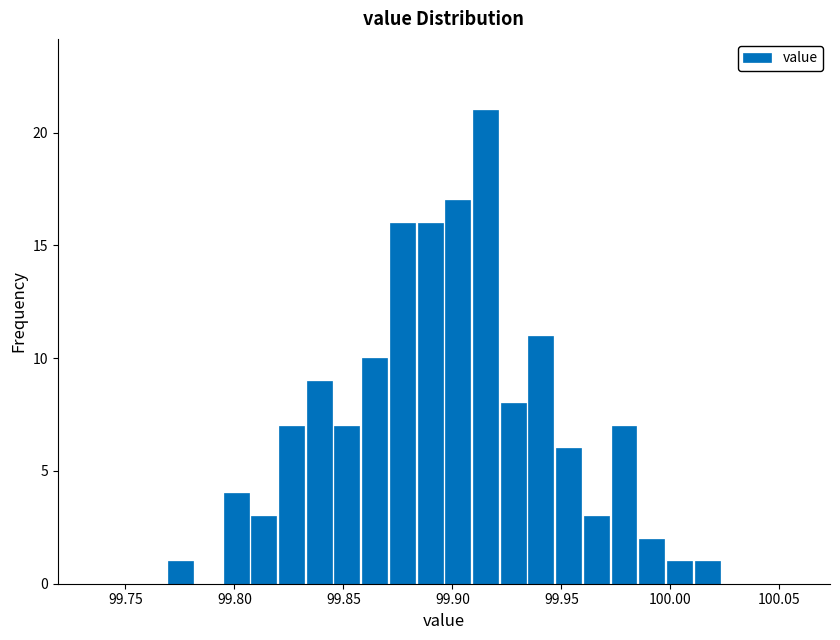

Read against the x-axis, roughly where is the centre of the tallest bar?

99.915